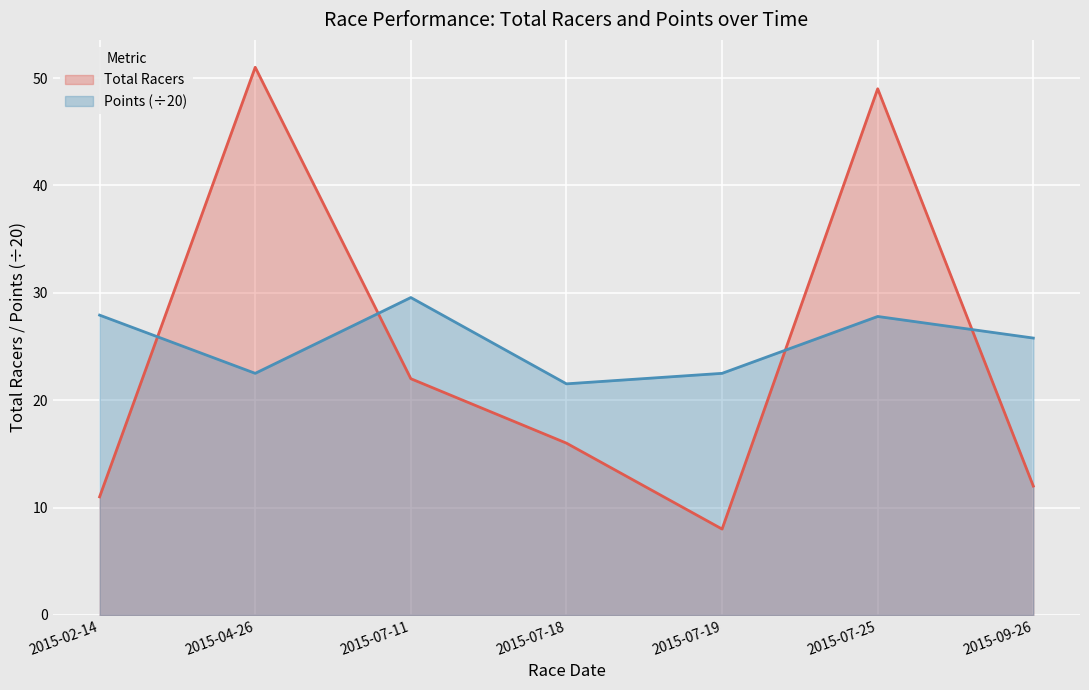

After their last crossing, which series has the higher values: Total Racers or Points?

Points